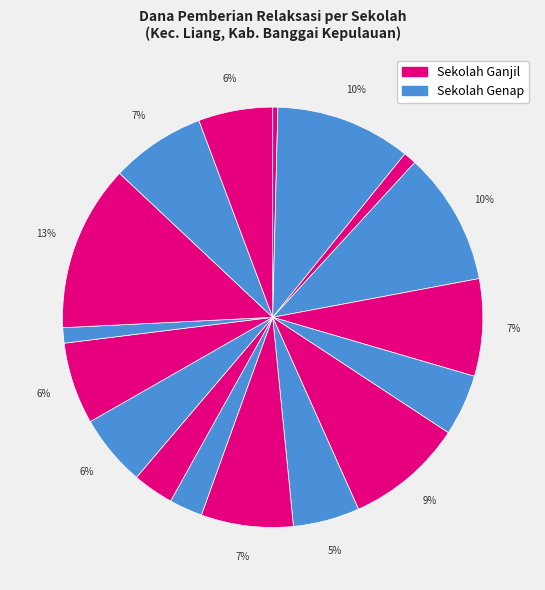

How many segments does this pie chart have?

17